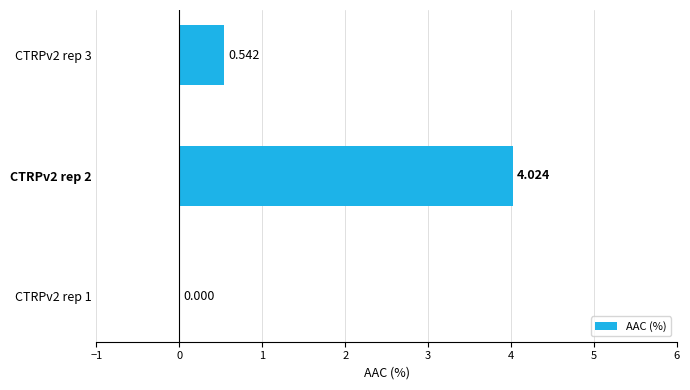

How many data points are above 0?

2